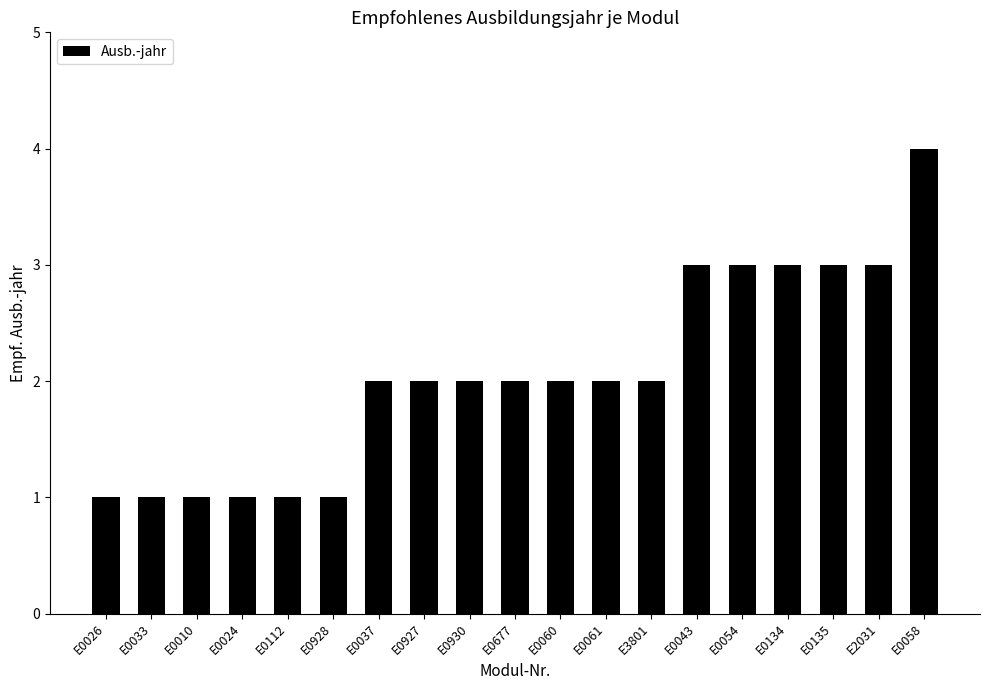

What is the approximate value at E0058?

4